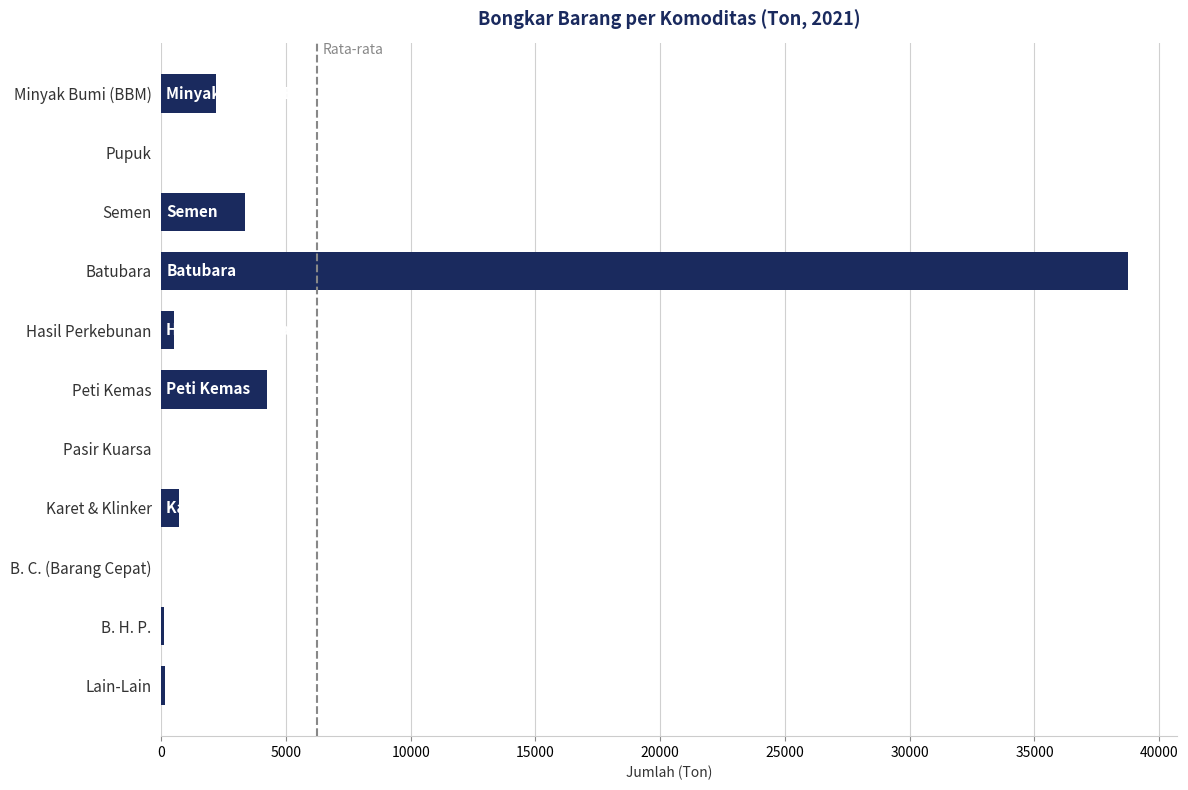

What is the sum of all values?

50040